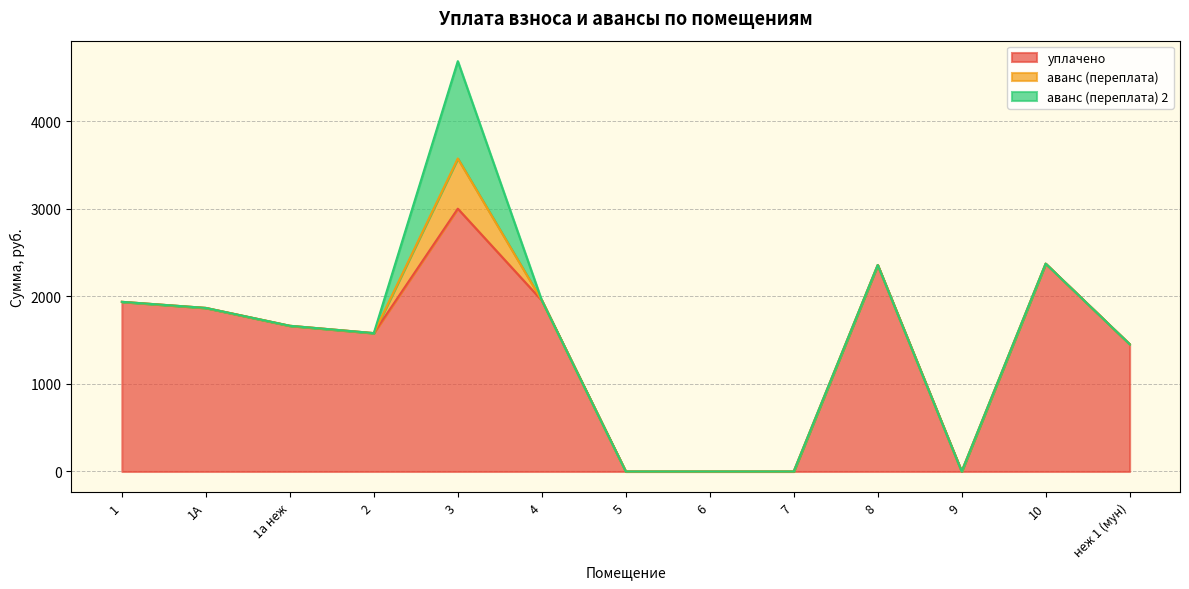

What is the highest value of the аванс (переплата) 2 series?

1110.8